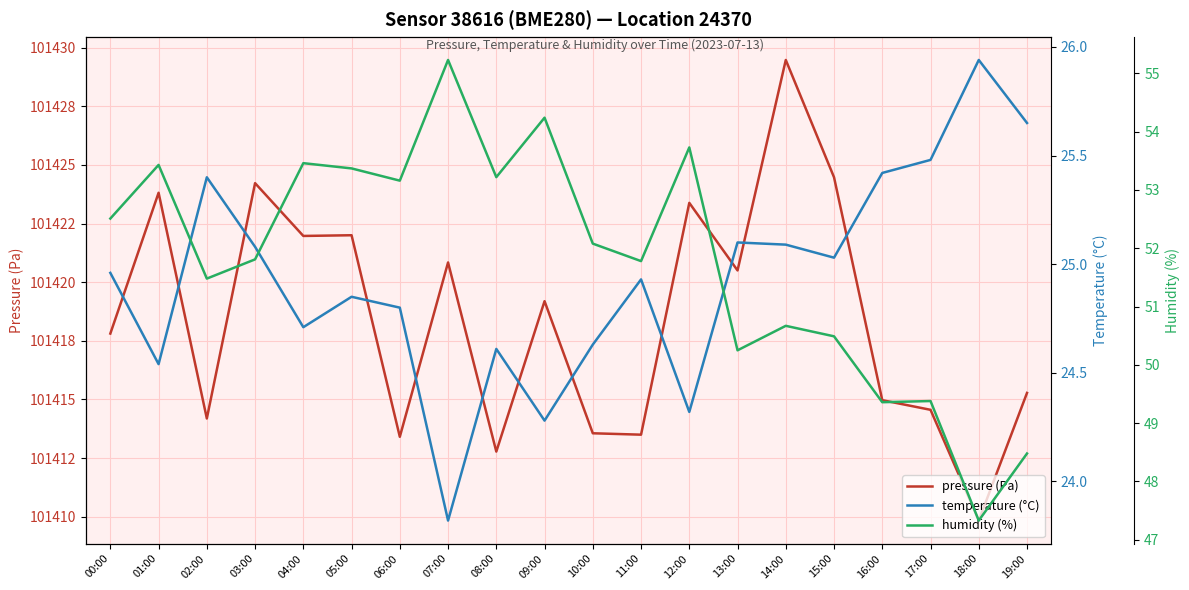

At how many categories does at least one series exceed 50968?

20